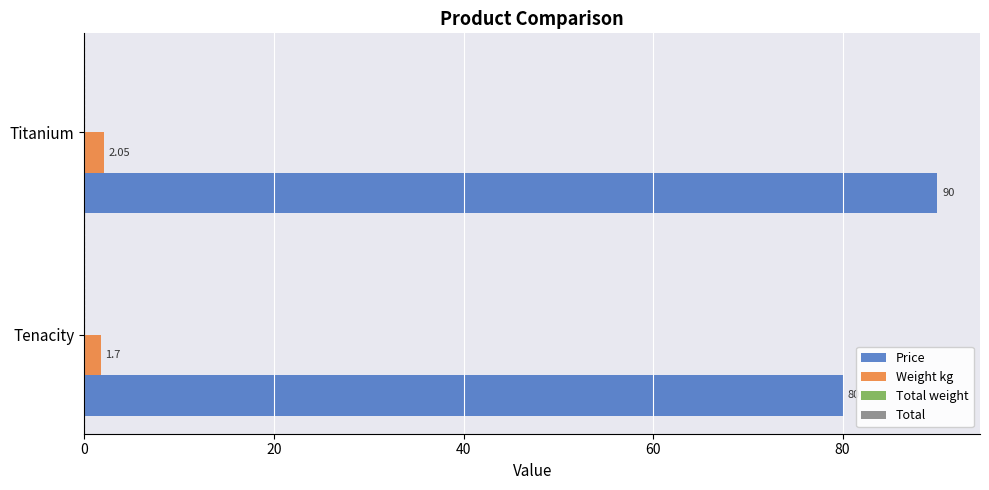

What is the average value of the Weight kg series?

1.9